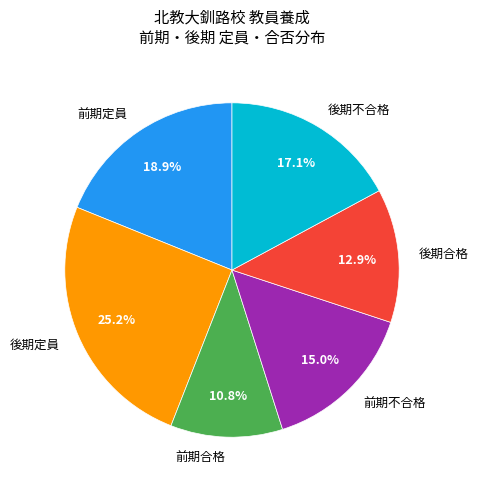

Do 前期定員 and 後期定員 together represent more than half of the pie?

No